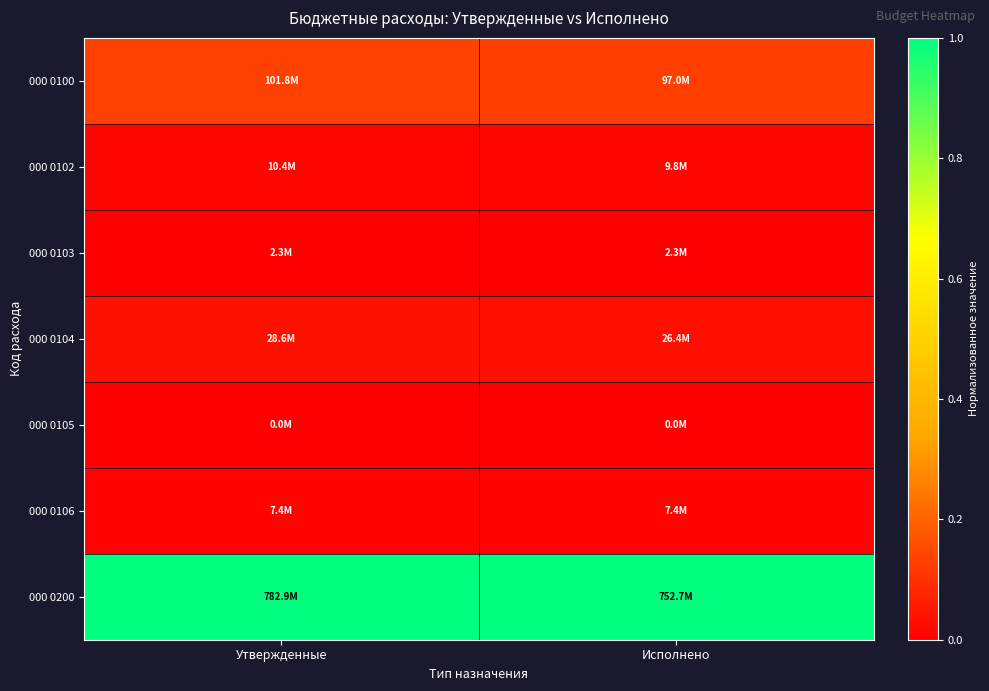

Which has a higher value, Исполнено or Утвержденные?

Утвержденные